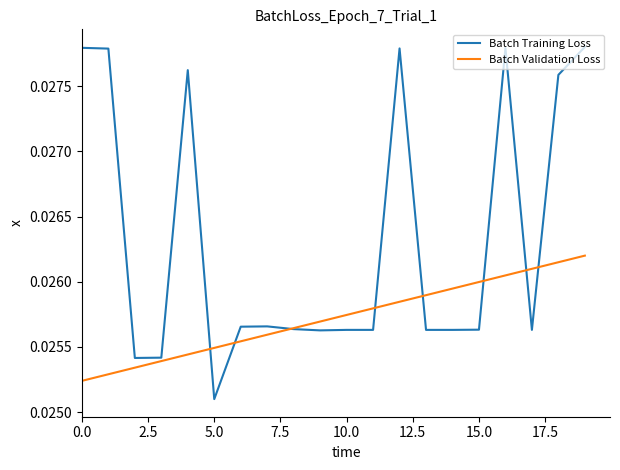

List the series in order of their overall mean, lowest first.

Batch Validation Loss, Batch Training Loss